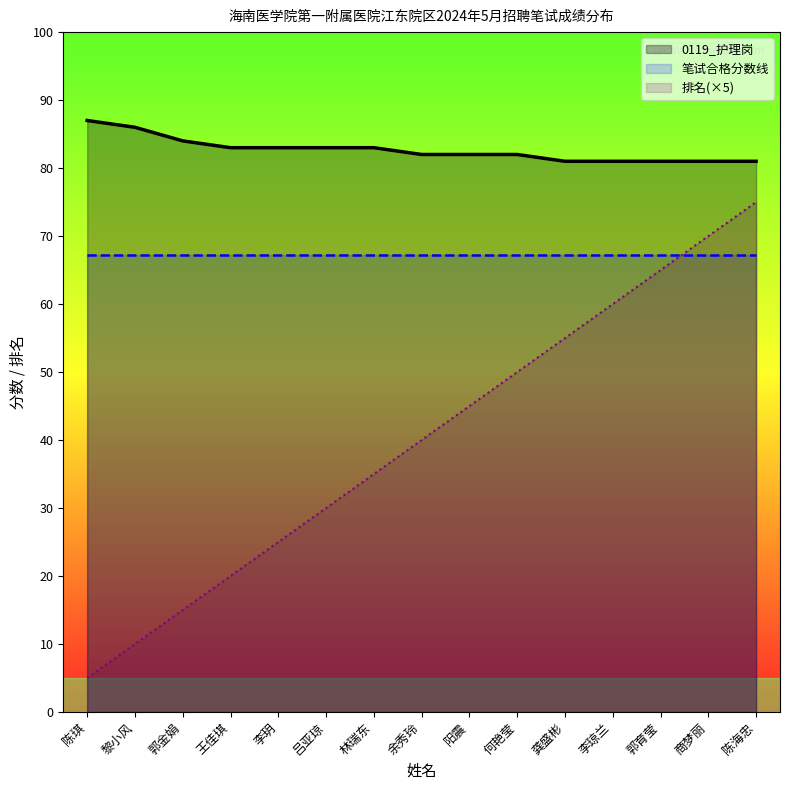

What position from the left is 林瑞东?

7